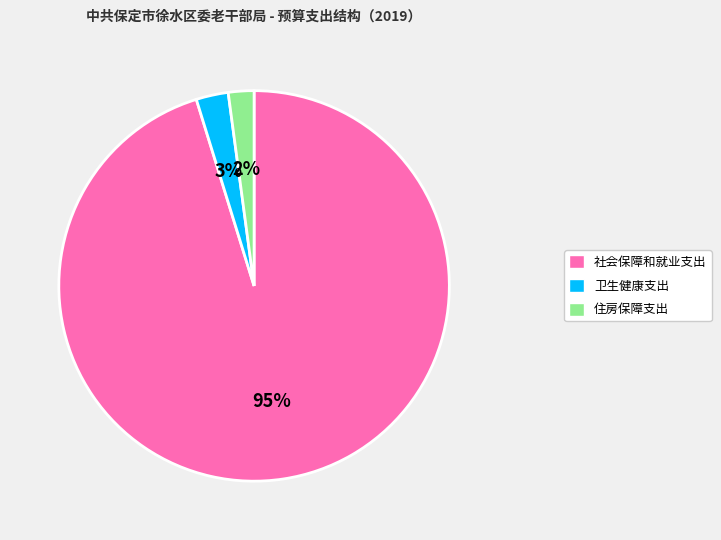

Between 卫生健康支出 and 住房保障支出, which is larger?

卫生健康支出